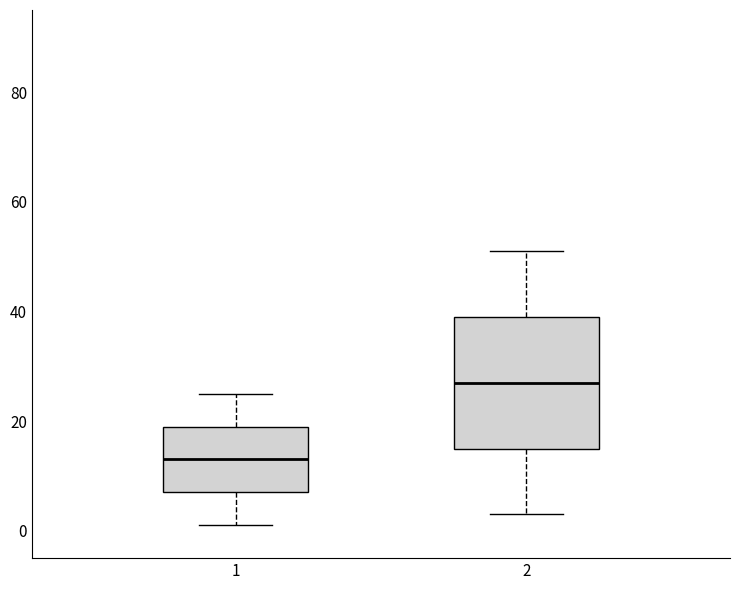

Comparing the boxes themselves (not the whiskers), which one is the tallest?

2